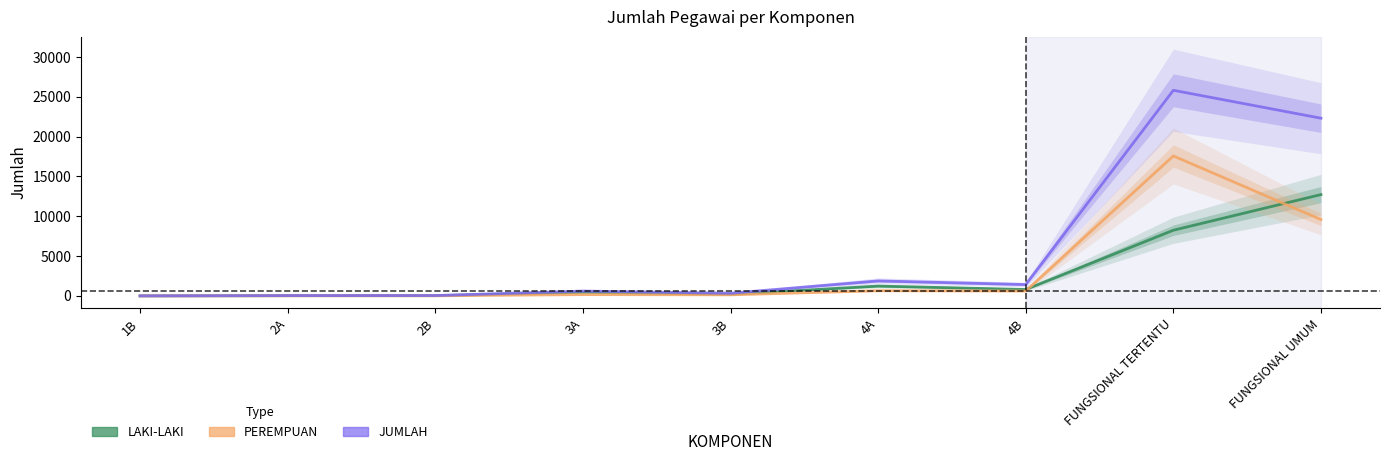

At which label does JUMLAH first exceed 607?

4A